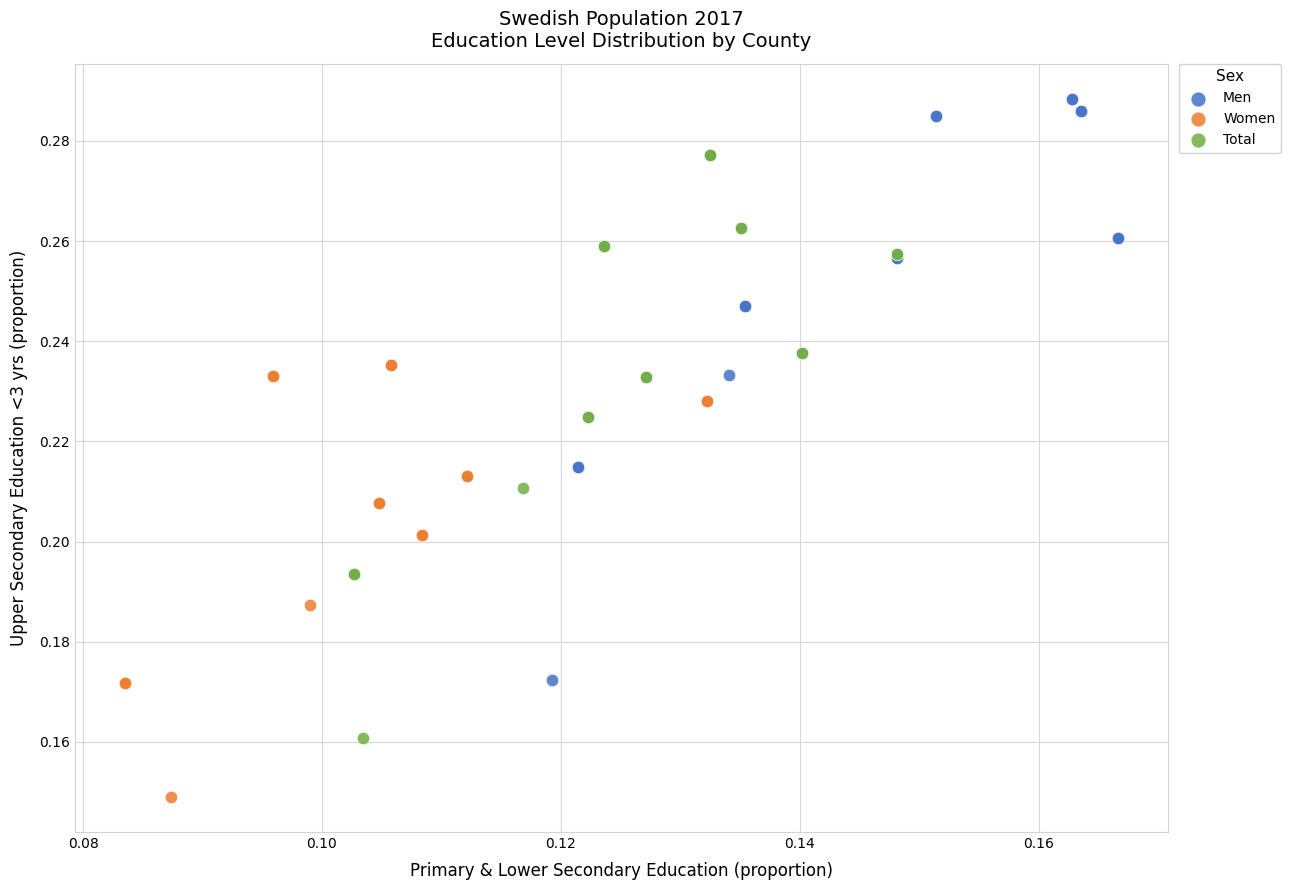

Which series reaches the maximum Y coordinate?

Men